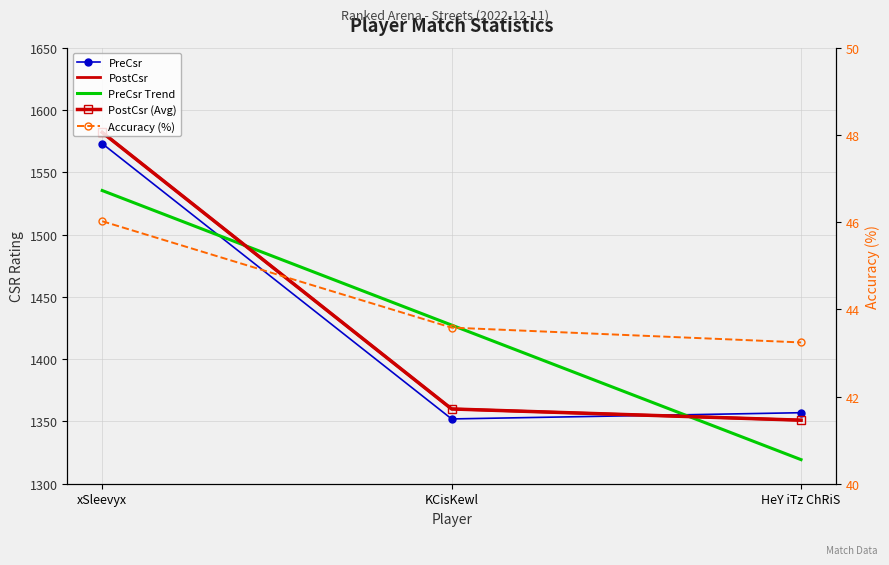

Where does the PostCsr (Avg) series first go above 1360?

xSleevyx